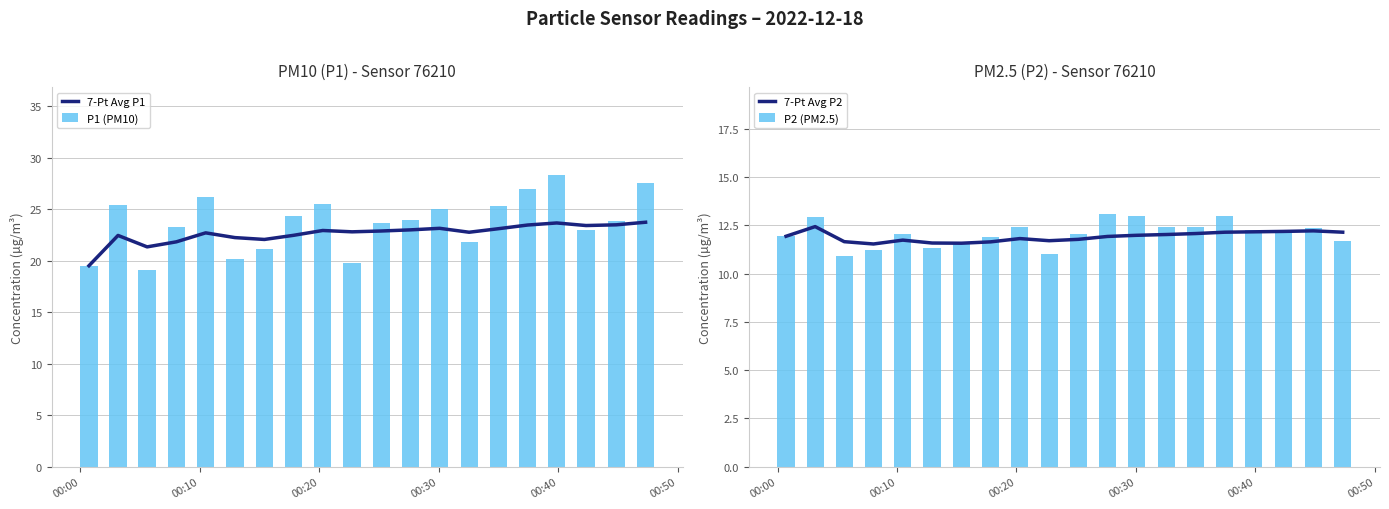

Reading left to right, extract all data points from this chart.

7-Pt Avg P1: 19.5	22.4	21.3	21.8	22.7	22.2	22.1	22.4	22.9	22.8	22.9	23.0	23.1	22.8	23.1	23.4	23.6	23.4	23.5	23.7
P1 (PM10): 19.5	25.4	19.1	23.3	26.2	20.2	21.2	24.3	25.5	19.8	23.6	23.9	25.0	21.8	25.3	26.9	28.3	23.0	23.8	27.6
7-Pt Avg P2: 11.9	12.4	11.7	11.5	11.7	11.6	11.6	11.6	11.8	11.7	11.8	11.9	12.0	12.0	12.1	12.1	12.2	12.2	12.2	12.1
P2 (PM2.5): 11.9	12.9	10.9	11.2	12.1	11.3	11.5	11.9	12.4	11.0	12.1	13.1	13.0	12.4	12.4	13.0	12.3	12.3	12.4	11.7